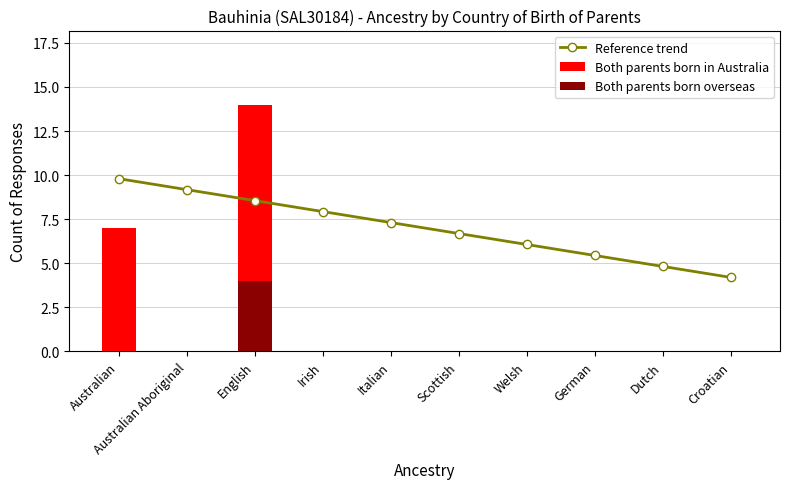

Which category has the lowest value across all series?

Australian Aboriginal